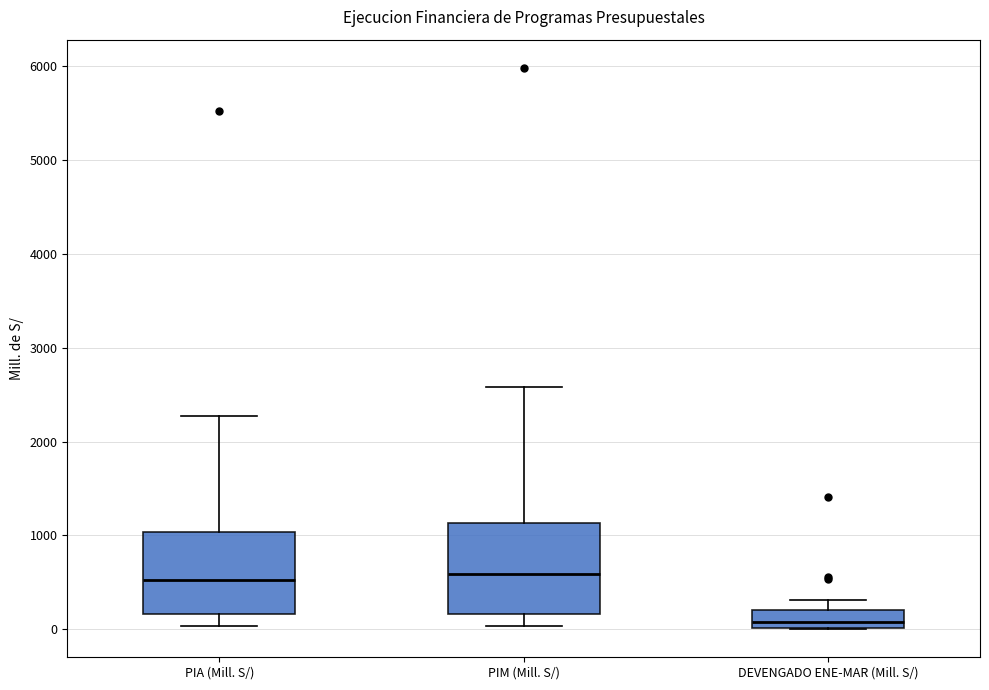

Reading left to right, transcribe this box plot: for each box, give where its median line is, the range the box spans, and where its two whiskers end, as read against the y-axis. The values are not printed on the chart, so give them approximately, as read against the axis.

PIA (Mill. S/): median 500, box 200 to 1000, whiskers 0 to 2300
PIM (Mill. S/): median 600, box 200 to 1100, whiskers 0 to 2600
DEVENGADO ENE-MAR (Mill. S/): median 100, box 0 to 200, whiskers 0 to 300